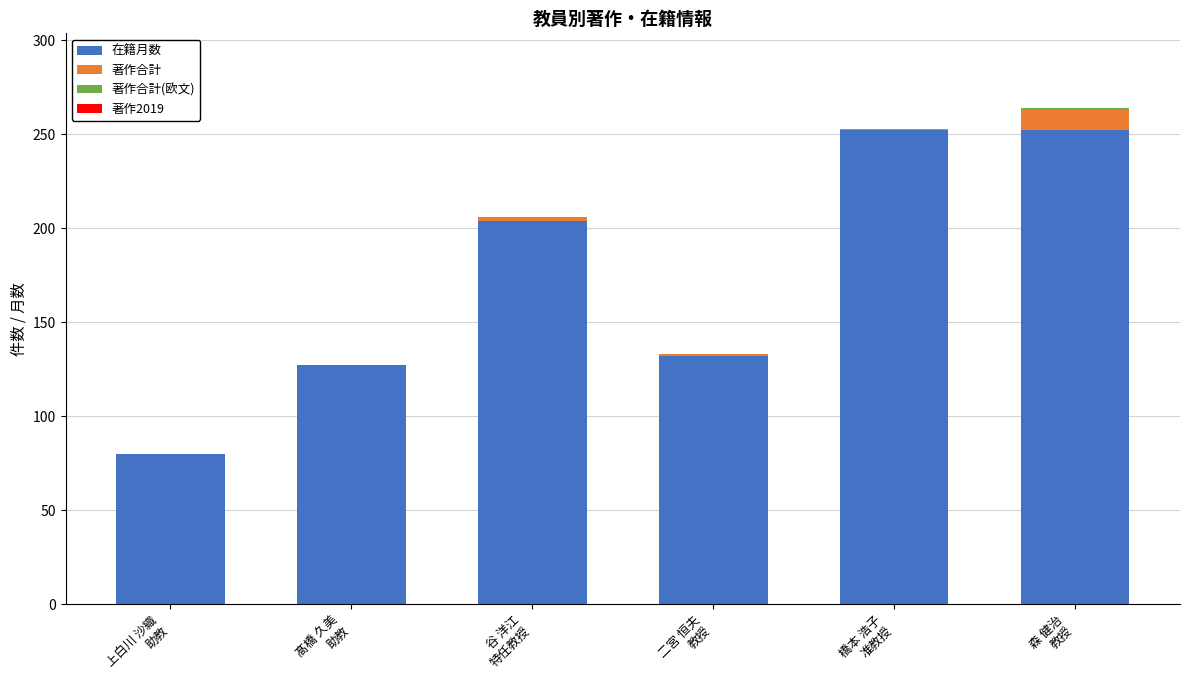

What is the sum of the 著作合計 values at 二宮 恒夫
教授 and 森 健治
教授?

12